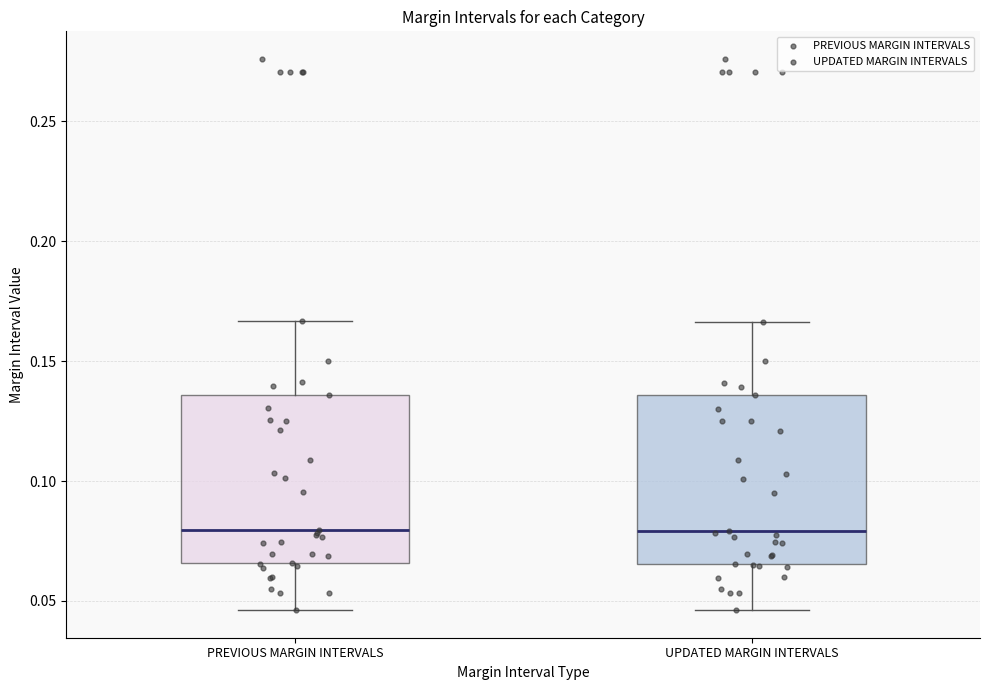

Reading left to right, transcribe this box plot: for each box, give where its median line is, the range the box spans, and where its two whiskers end, as read against the y-axis. The values are not printed on the chart, so give them approximately, as read against the axis.

PREVIOUS MARGIN INTERVALS: median 0.080, box 0.065 to 0.135, whiskers 0.045 to 0.165
UPDATED MARGIN INTERVALS: median 0.080, box 0.065 to 0.135, whiskers 0.045 to 0.165